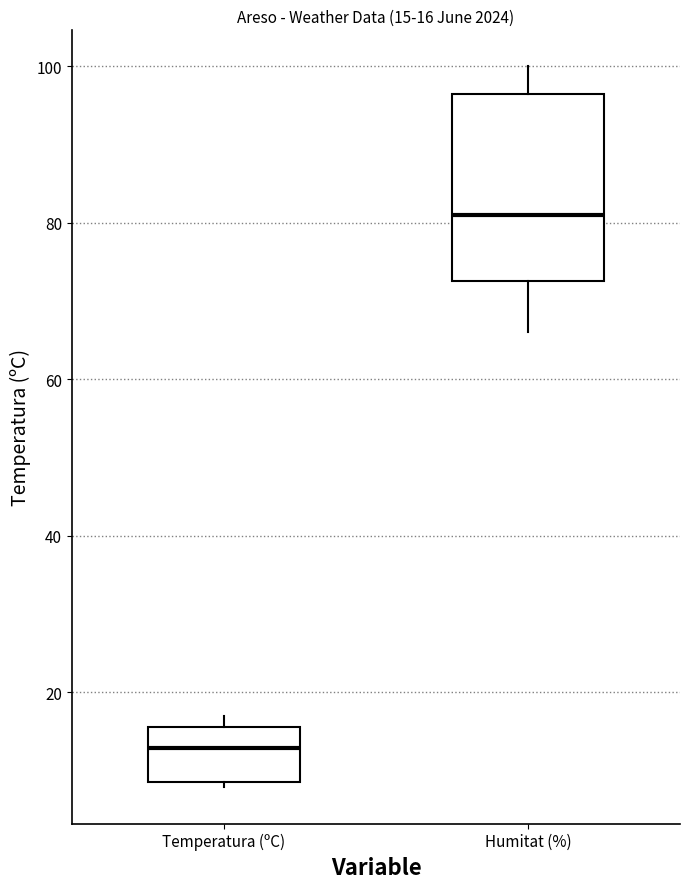

Which box has the lowest median line?

Temperatura (ºC)